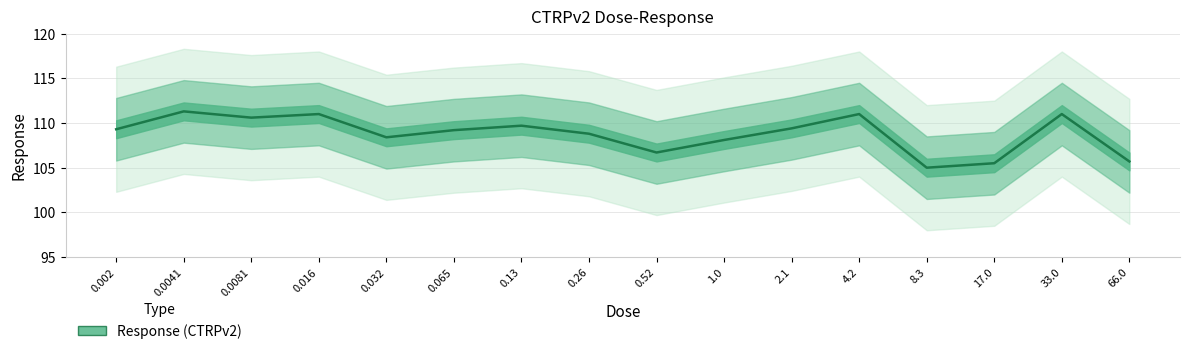

What is the label of the 7th point from the right?

1.0